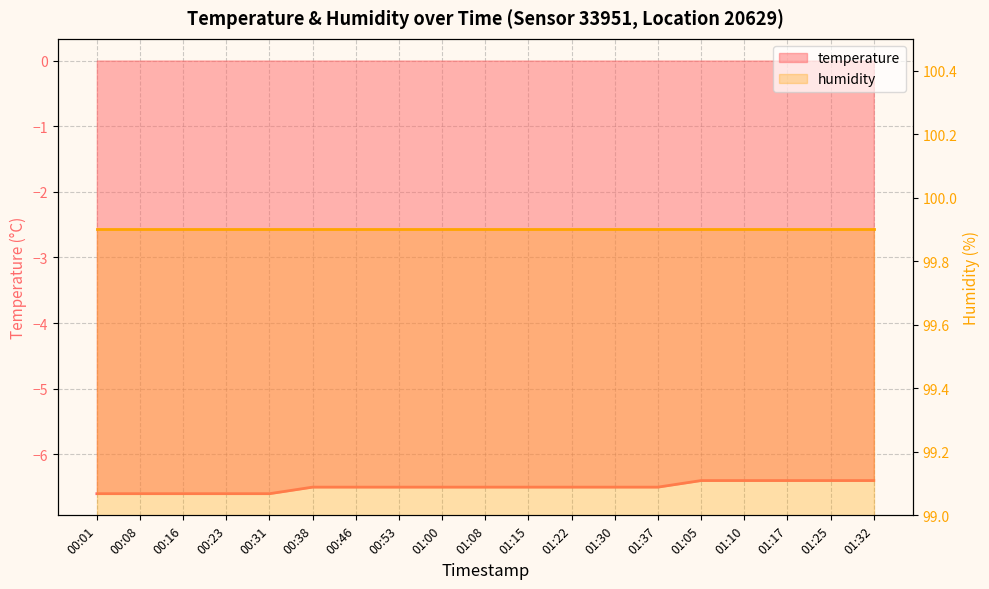

Which label corresponds to the smallest value in the chart?

00:01